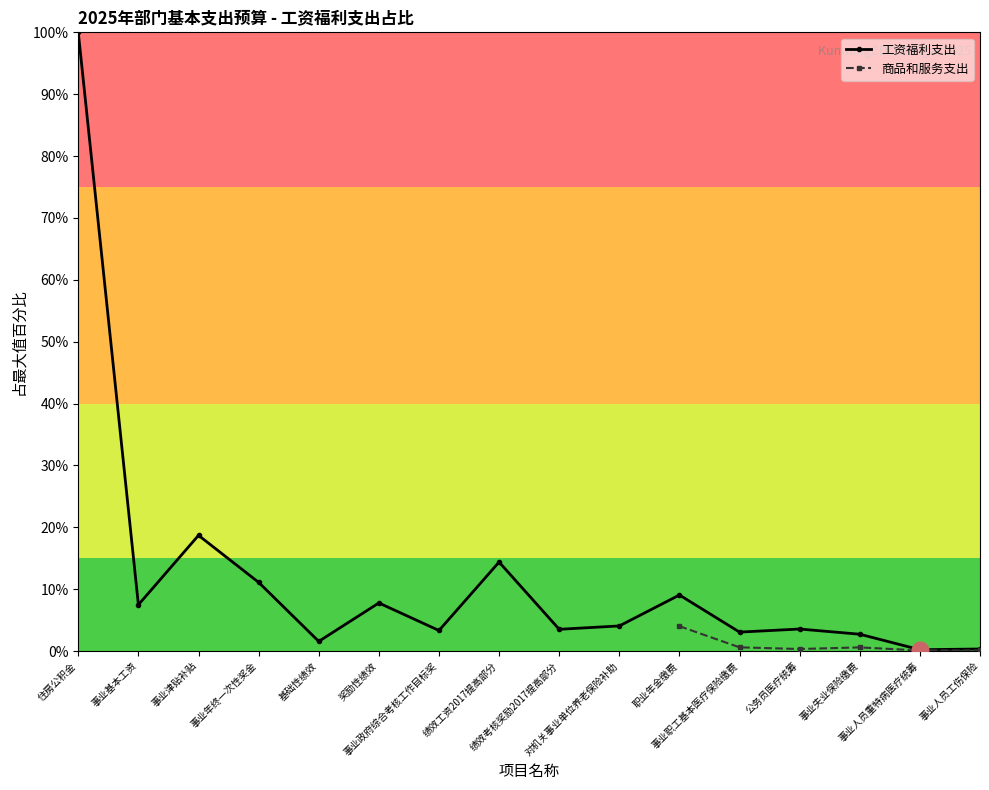

What is the label of the 15th point from the right?

事业基本工资